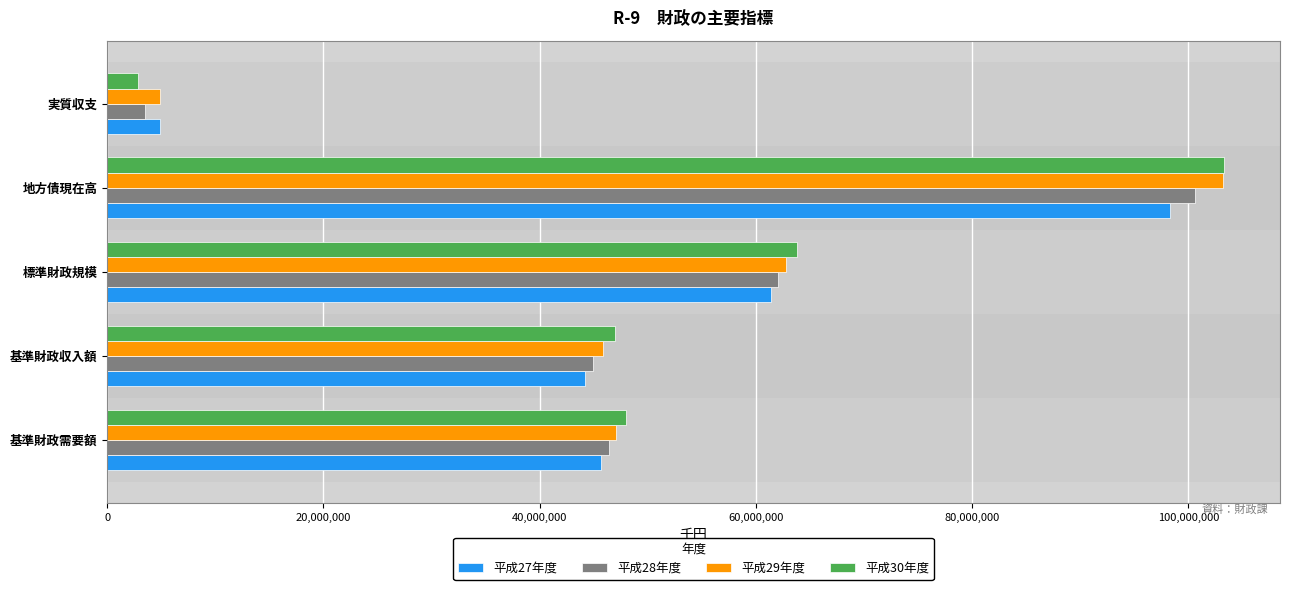

How many series are shown in this chart?

4